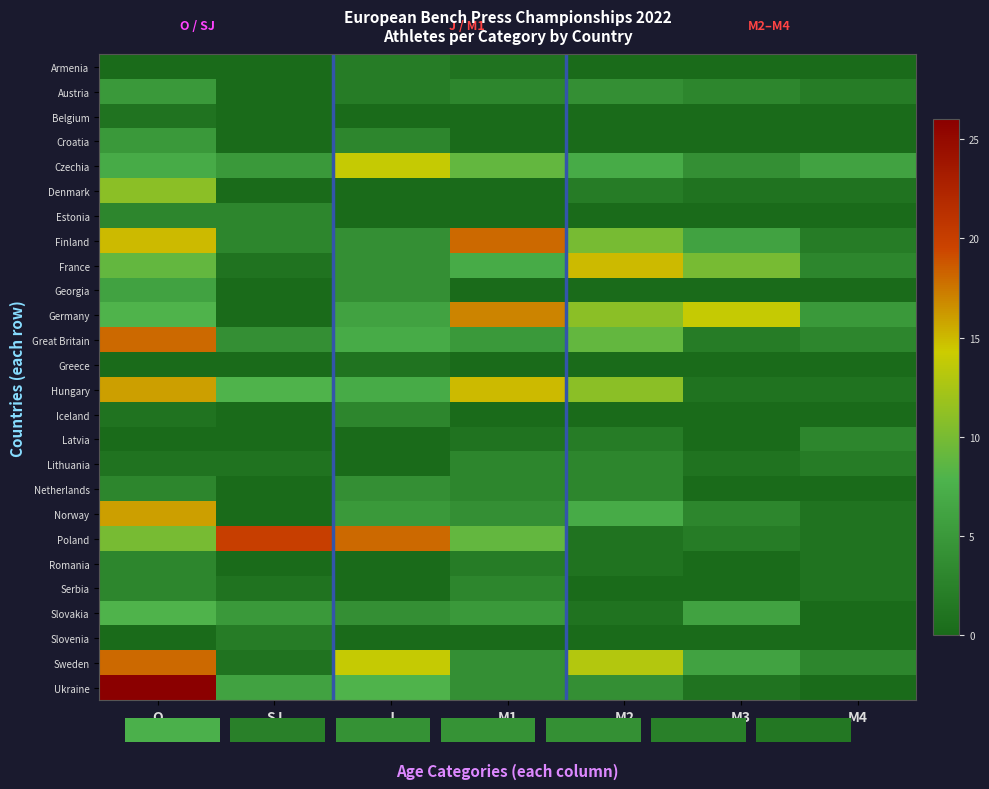

What is the difference between the highest and lowest values at M2?

15